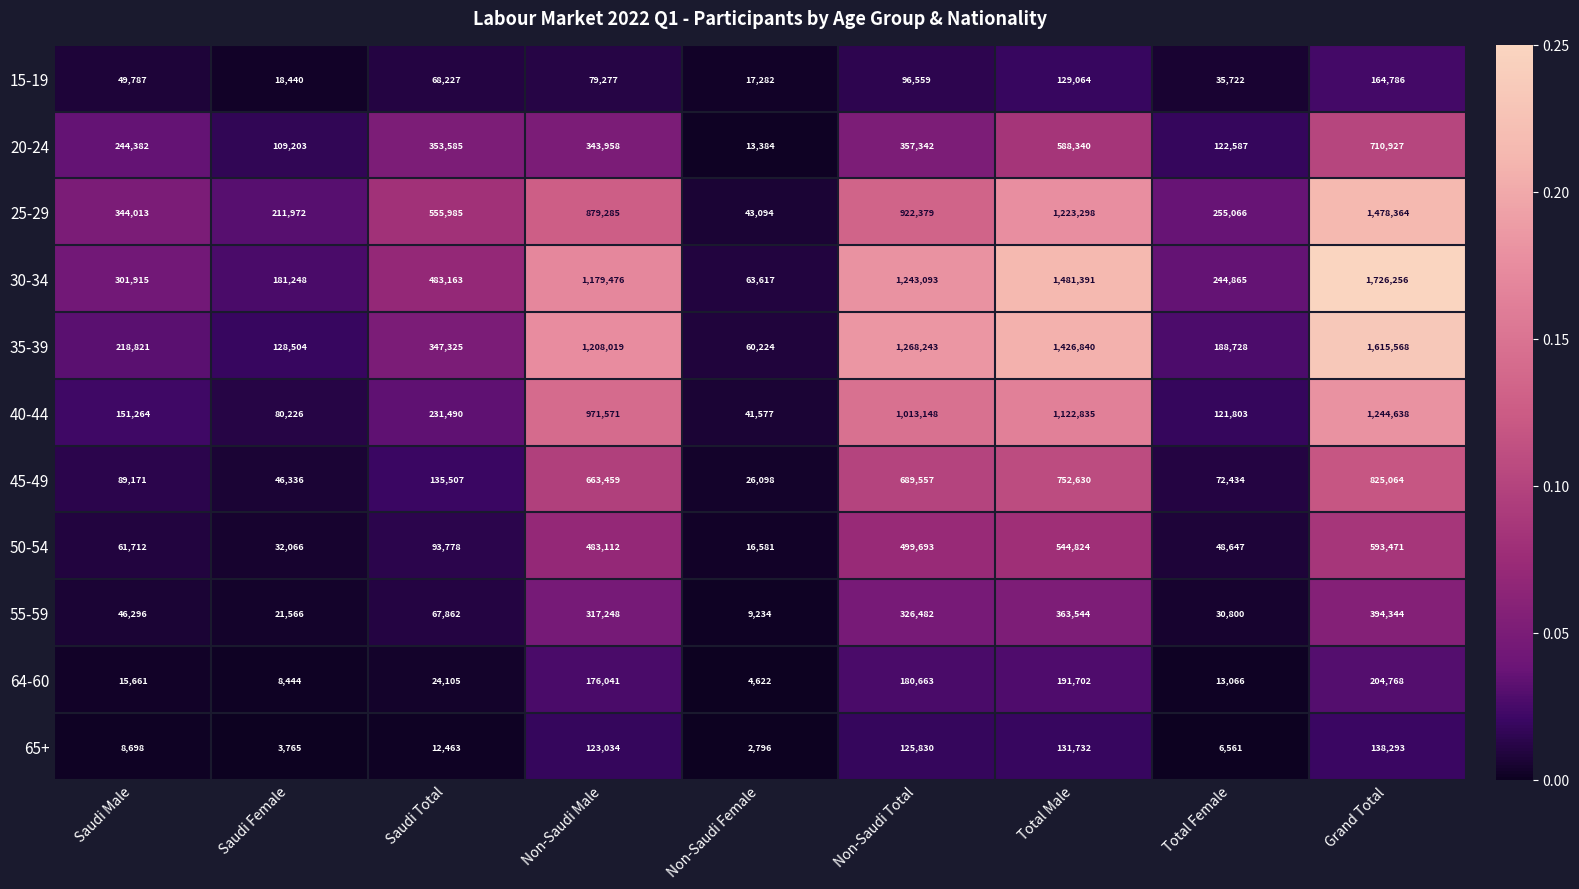

Which series has the largest range (max minus min)?

30-34